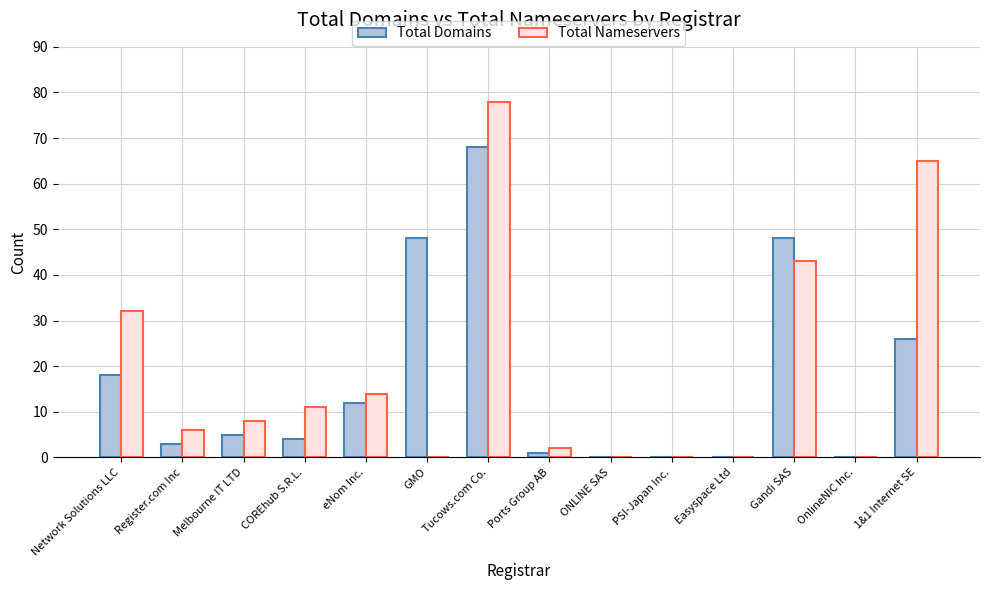

Which series changed the most between Gandi SAS and OnlineNIC Inc.?

Total Domains